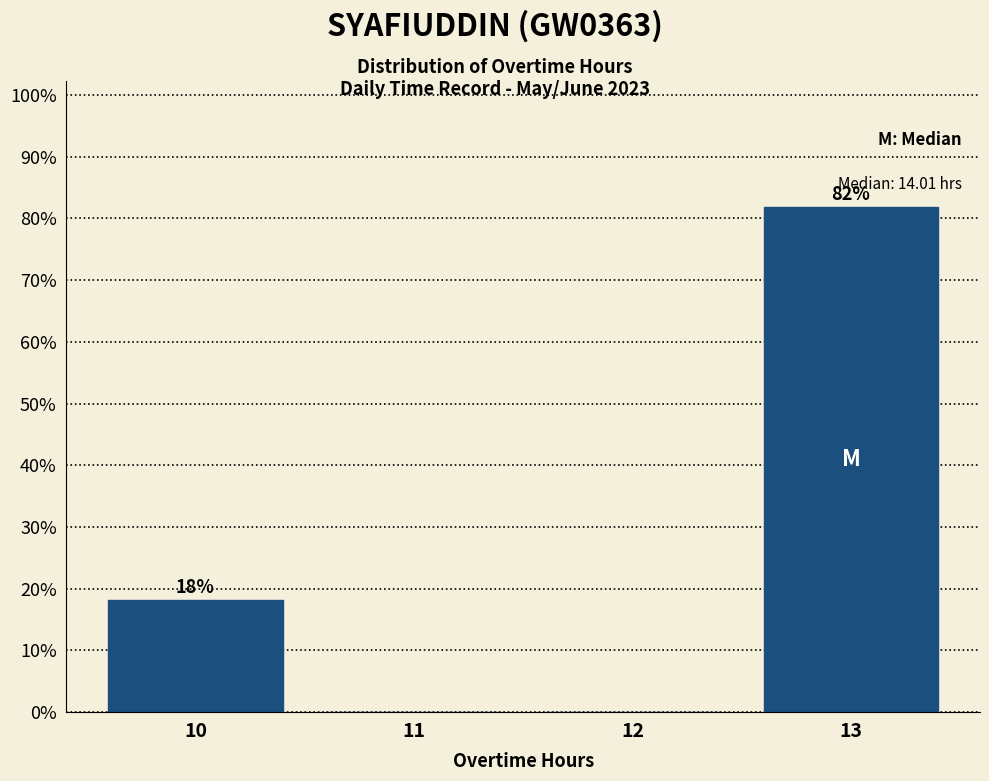

Which label corresponds to the largest value in the chart?

13